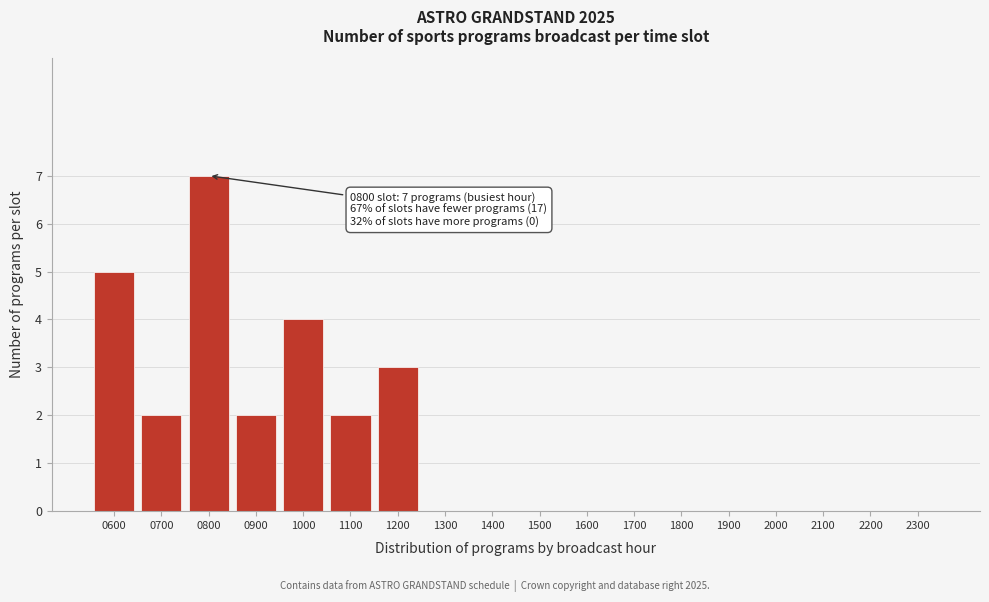

Reading left to right, what are all the values shown in this chart?

0600=5	0700=2	0800=7	0900=2	1000=4	1100=2	1200=3	1300=0	1400=0	1500=0	1600=0	1700=0	1800=0	1900=0	2000=0	2100=0	2200=0	2300=0